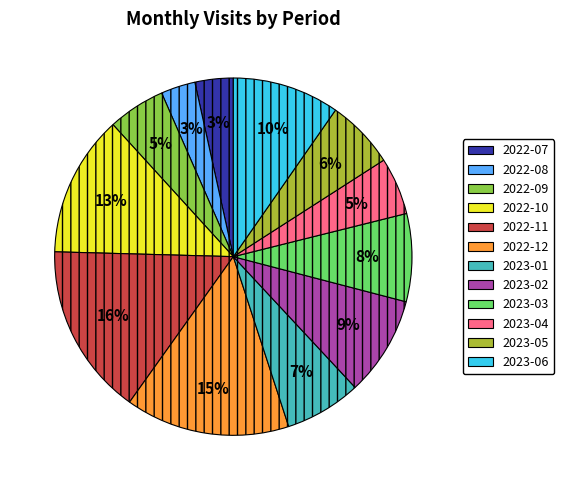

What is the ratio of the value at 2023-06 to the value at 2023-02?

1.1